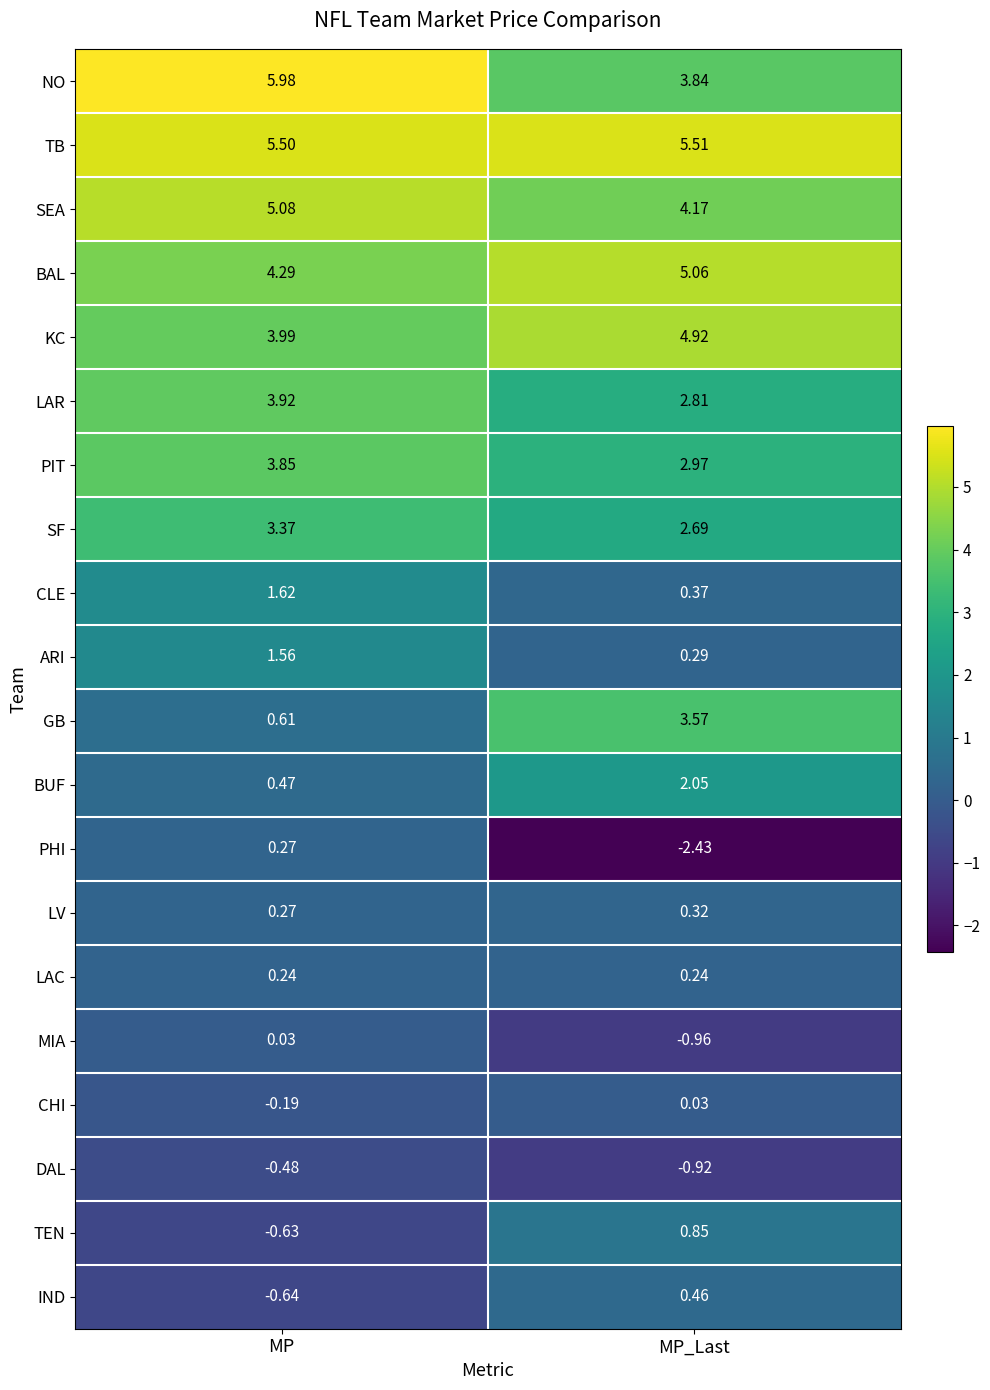

Which series has the largest total across all categories?

TB